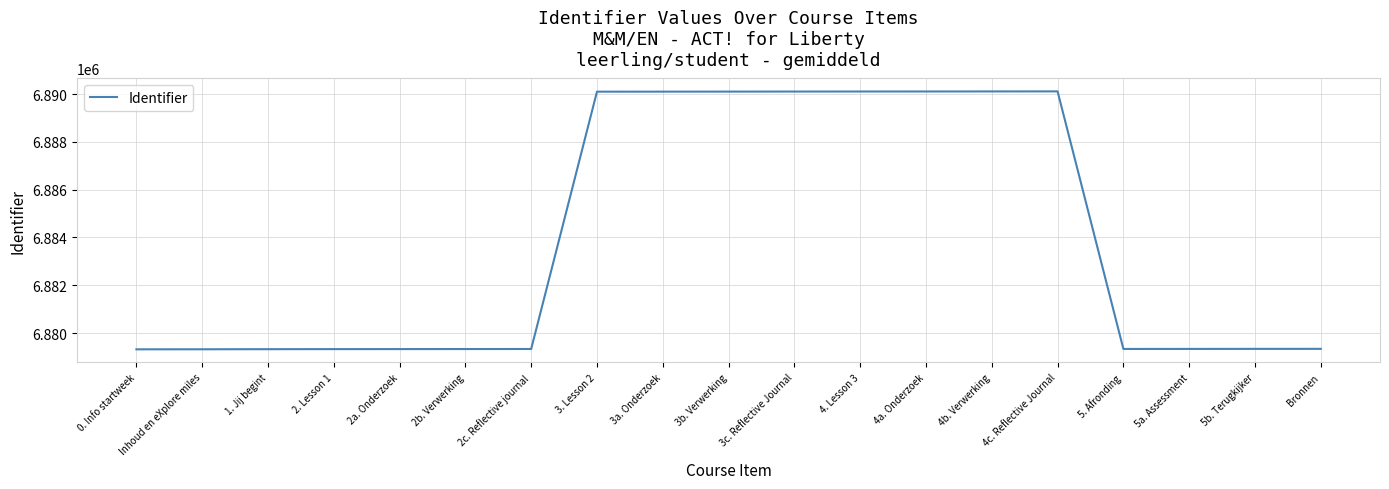

What position from the left is 4a. Onderzoek?

13